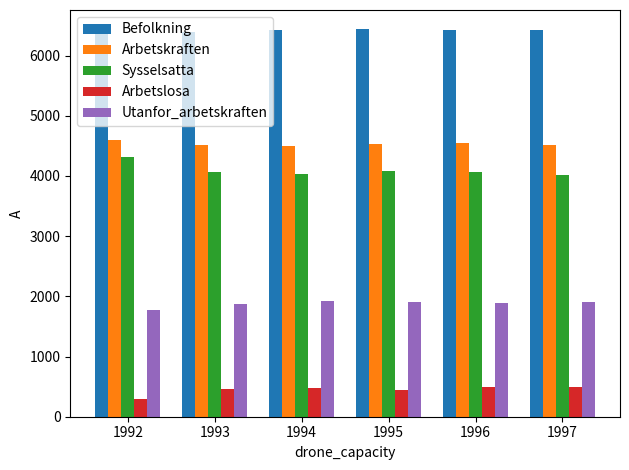

What are all the series names shown in the legend?

Befolkning, Arbetskraften, Sysselsatta, Arbetslosa, Utanfor_arbetskraften